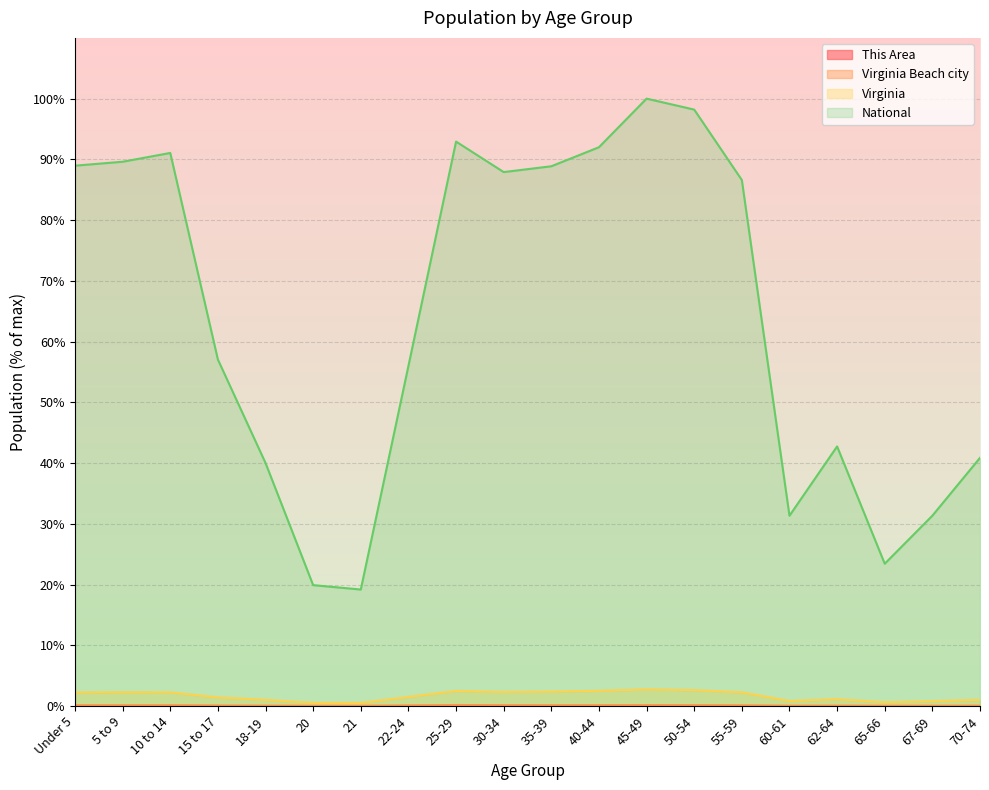

True or false: National and This Area cross at least once.

False